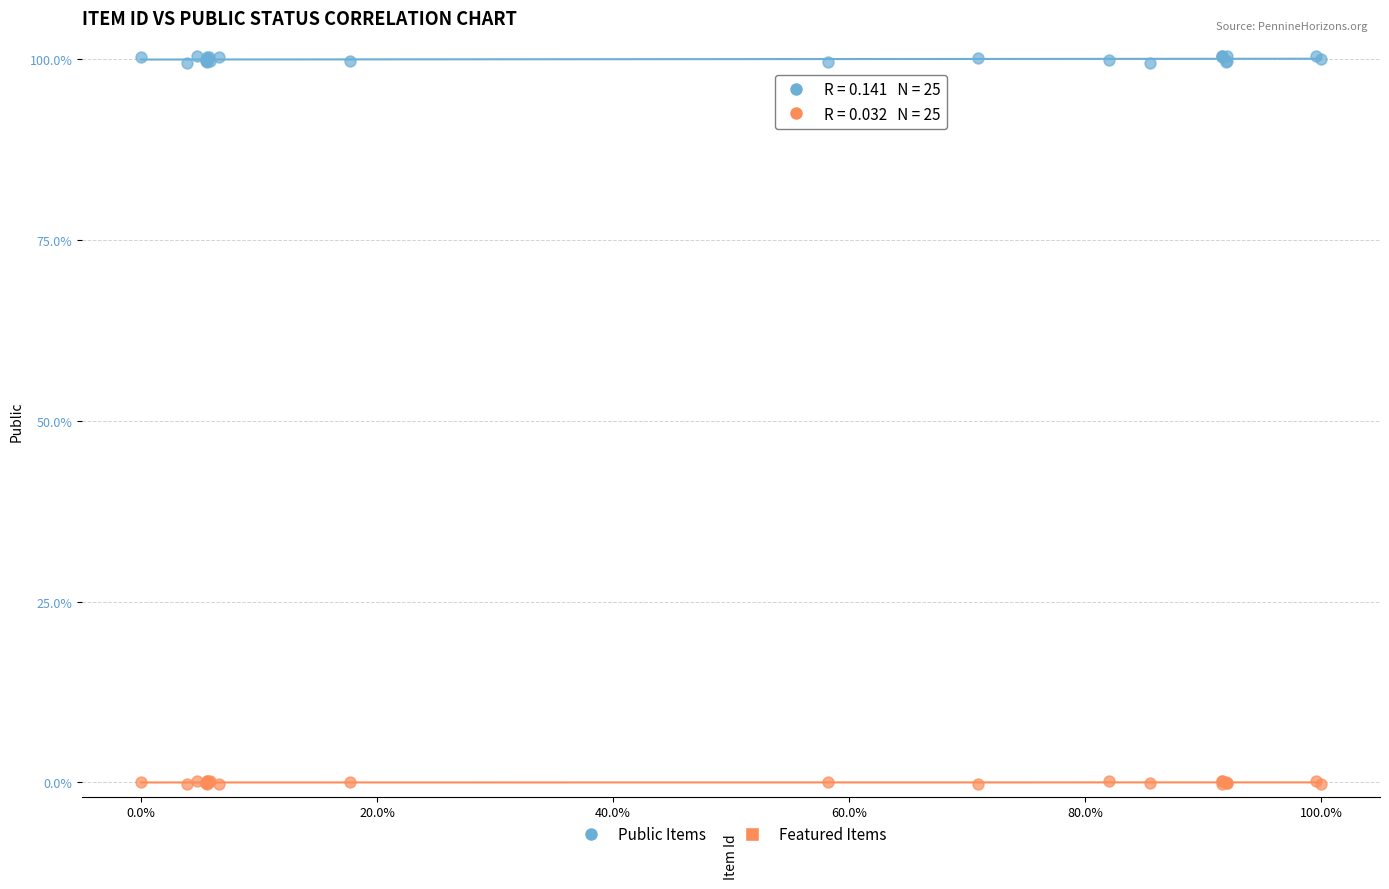

Which series has the largest Y range (max minus min)?

Public Items